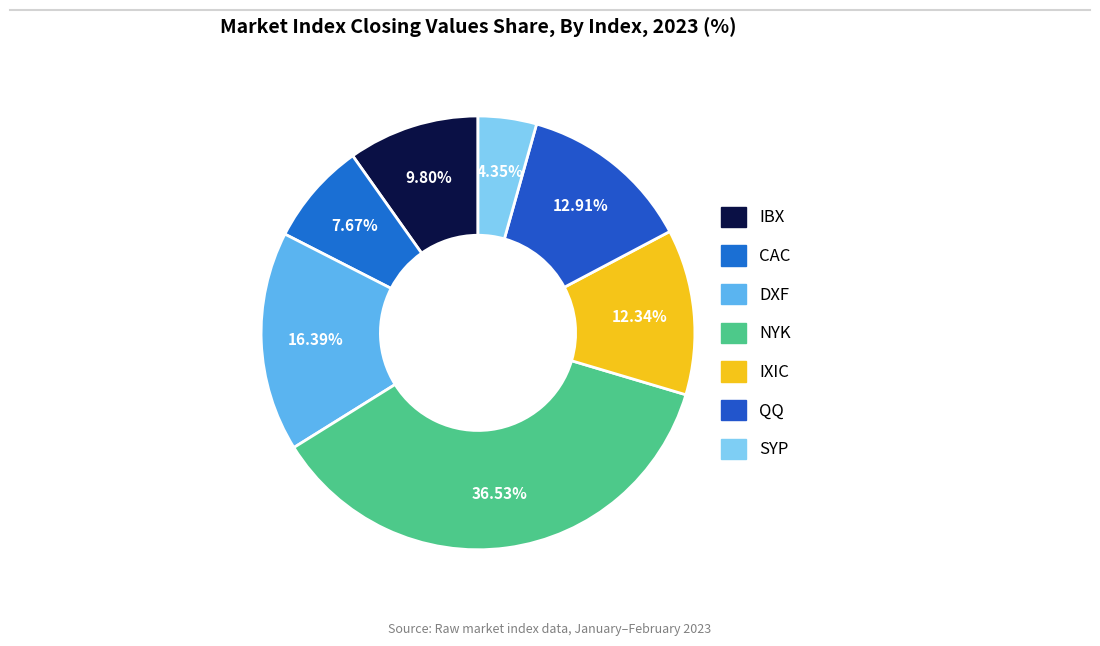

Between DXF and SYP, which is larger?

DXF